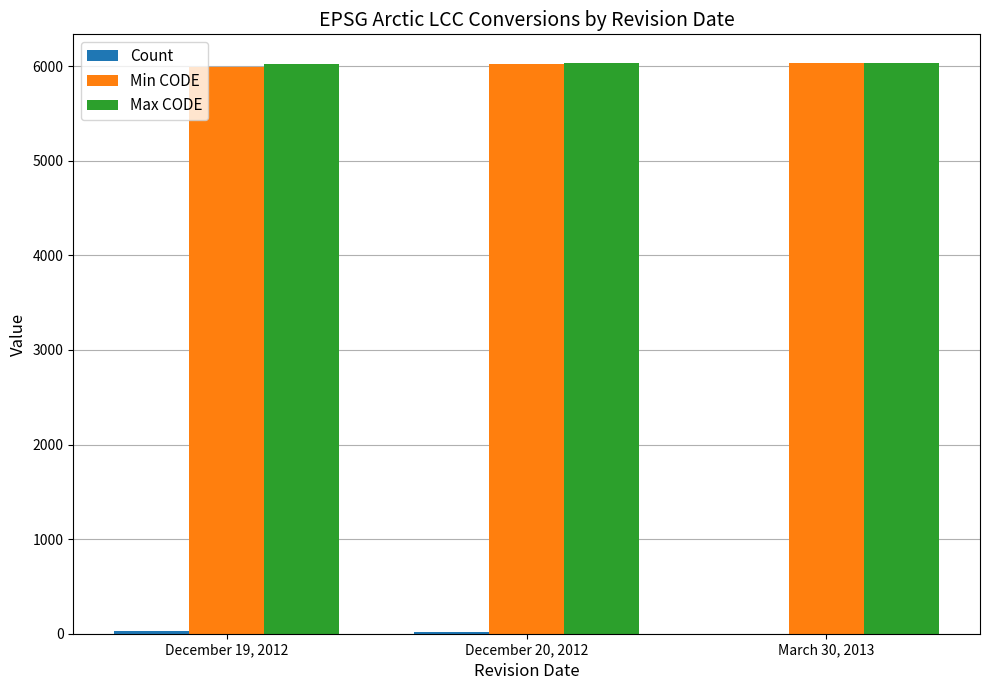

What is the maximum value shown in the chart?

6035